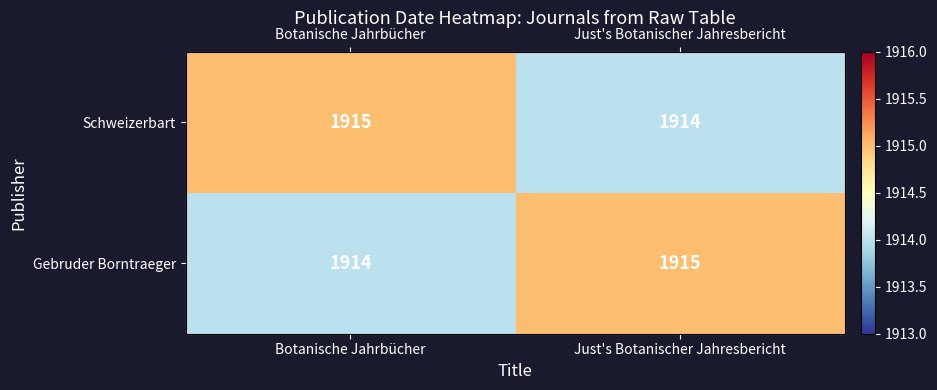

What is the difference between the maximum and minimum values in the Gebruder Borntraeger series?

1